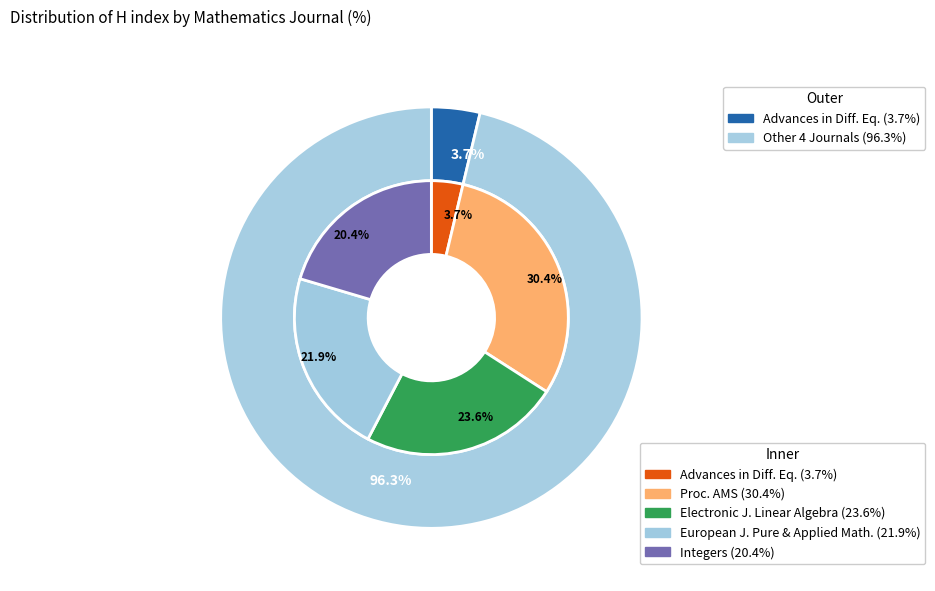

How many segments does this pie chart have?

5